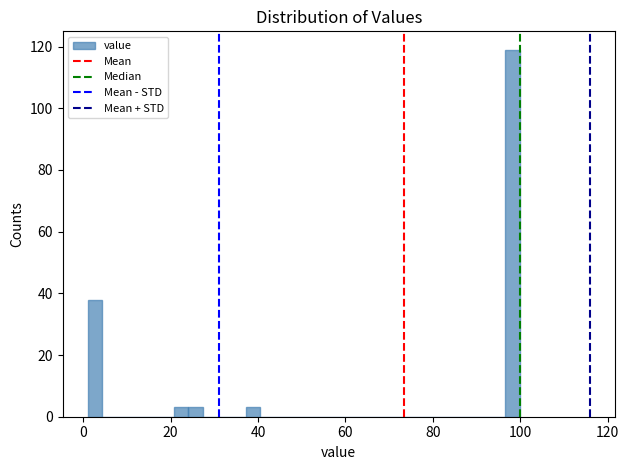

Around what value on the x-axis is the tallest bar? Give the approximate position of its centre, as read against the axis.

98